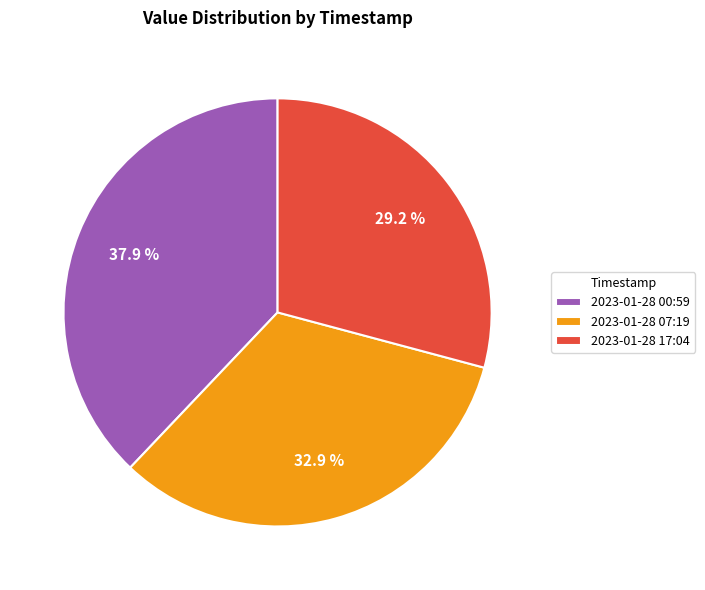

Approximately how many times larger is the value at 2023-01-28 07:19 compared to 2023-01-28 17:04?

1.1